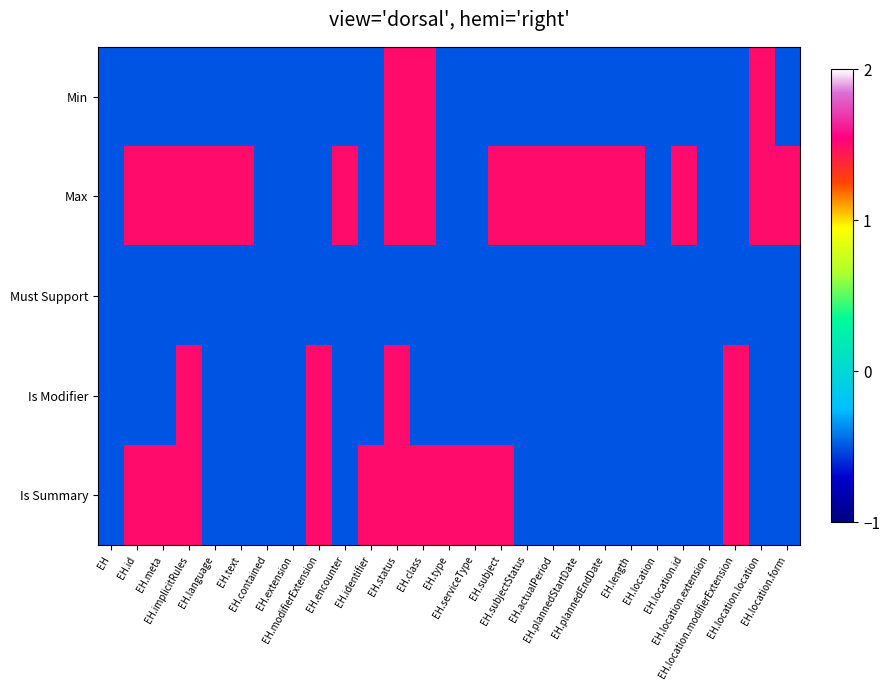

Reading left to right, list all the values displayed in this chart.

Min: EH=-0.5	EH.id=-0.5	EH.meta=-0.5	EH.implicitRules=-0.5	EH.language=-0.5	EH.text=-0.5	EH.contained=-0.5	EH.extension=-0.5	EH.modifierExtension=-0.5	EH.encounter=-0.5	EH.identifier=-0.5	EH.status=1.5	EH.class=1.5	EH.type=-0.5	EH.serviceType=-0.5	EH.subject=-0.5	EH.subjectStatus=-0.5	EH.actualPeriod=-0.5	EH.plannedStartDate=-0.5	EH.plannedEndDate=-0.5	EH.length=-0.5	EH.location=-0.5	EH.location.id=-0.5	EH.location.extension=-0.5	EH.location.modifierExtension=-0.5	EH.location.location=1.5	EH.location.form=-0.5
Max: EH=-0.5	EH.id=1.5	EH.meta=1.5	EH.implicitRules=1.5	EH.language=1.5	EH.text=1.5	EH.contained=-0.5	EH.extension=-0.5	EH.modifierExtension=-0.5	EH.encounter=1.5	EH.identifier=-0.5	EH.status=1.5	EH.class=1.5	EH.type=-0.5	EH.serviceType=-0.5	EH.subject=1.5	EH.subjectStatus=1.5	EH.actualPeriod=1.5	EH.plannedStartDate=1.5	EH.plannedEndDate=1.5	EH.length=1.5	EH.location=-0.5	EH.location.id=1.5	EH.location.extension=-0.5	EH.location.modifierExtension=-0.5	EH.location.location=1.5	EH.location.form=1.5
Must Support: EH=-0.5	EH.id=-0.5	EH.meta=-0.5	EH.implicitRules=-0.5	EH.language=-0.5	EH.text=-0.5	EH.contained=-0.5	EH.extension=-0.5	EH.modifierExtension=-0.5	EH.encounter=-0.5	EH.identifier=-0.5	EH.status=-0.5	EH.class=-0.5	EH.type=-0.5	EH.serviceType=-0.5	EH.subject=-0.5	EH.subjectStatus=-0.5	EH.actualPeriod=-0.5	EH.plannedStartDate=-0.5	EH.plannedEndDate=-0.5	EH.length=-0.5	EH.location=-0.5	EH.location.id=-0.5	EH.location.extension=-0.5	EH.location.modifierExtension=-0.5	EH.location.location=-0.5	EH.location.form=-0.5
Is Modifier: EH=-0.5	EH.id=-0.5	EH.meta=-0.5	EH.implicitRules=1.5	EH.language=-0.5	EH.text=-0.5	EH.contained=-0.5	EH.extension=-0.5	EH.modifierExtension=1.5	EH.encounter=-0.5	EH.identifier=-0.5	EH.status=1.5	EH.class=-0.5	EH.type=-0.5	EH.serviceType=-0.5	EH.subject=-0.5	EH.subjectStatus=-0.5	EH.actualPeriod=-0.5	EH.plannedStartDate=-0.5	EH.plannedEndDate=-0.5	EH.length=-0.5	EH.location=-0.5	EH.location.id=-0.5	EH.location.extension=-0.5	EH.location.modifierExtension=1.5	EH.location.location=-0.5	EH.location.form=-0.5
Is Summary: EH=-0.5	EH.id=1.5	EH.meta=1.5	EH.implicitRules=1.5	EH.language=-0.5	EH.text=-0.5	EH.contained=-0.5	EH.extension=-0.5	EH.modifierExtension=1.5	EH.encounter=-0.5	EH.identifier=1.5	EH.status=1.5	EH.class=1.5	EH.type=1.5	EH.serviceType=1.5	EH.subject=1.5	EH.subjectStatus=-0.5	EH.actualPeriod=-0.5	EH.plannedStartDate=-0.5	EH.plannedEndDate=-0.5	EH.length=-0.5	EH.location=-0.5	EH.location.id=-0.5	EH.location.extension=-0.5	EH.location.modifierExtension=1.5	EH.location.location=-0.5	EH.location.form=-0.5